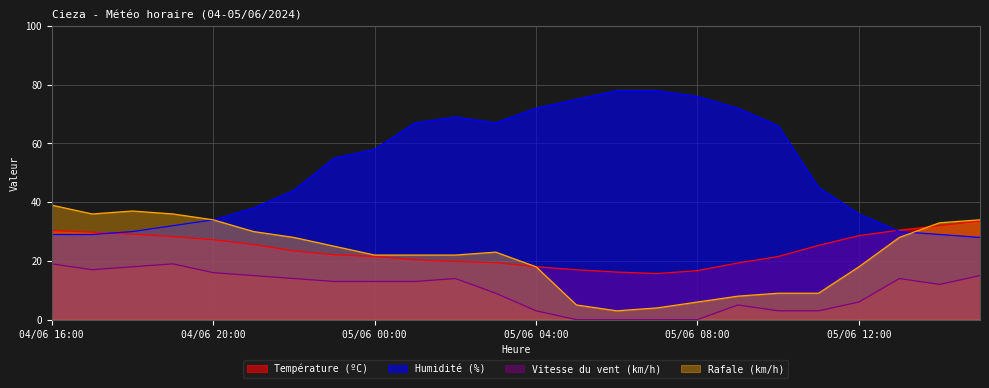

Where does the Rafale (km/h) series first go above 23?

04/06 16:00